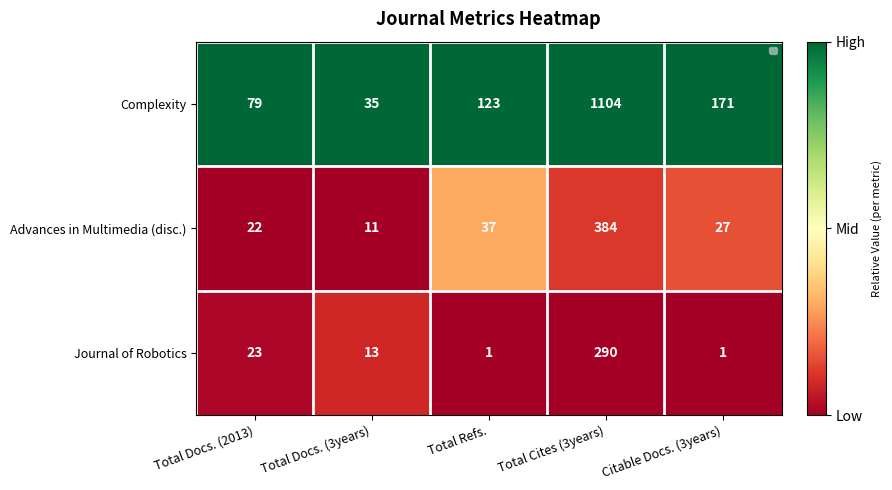

Rank the series at Total Docs. (3years) from lowest to highest value.

Advances in Multimedia (disc.), Journal of Robotics, Complexity